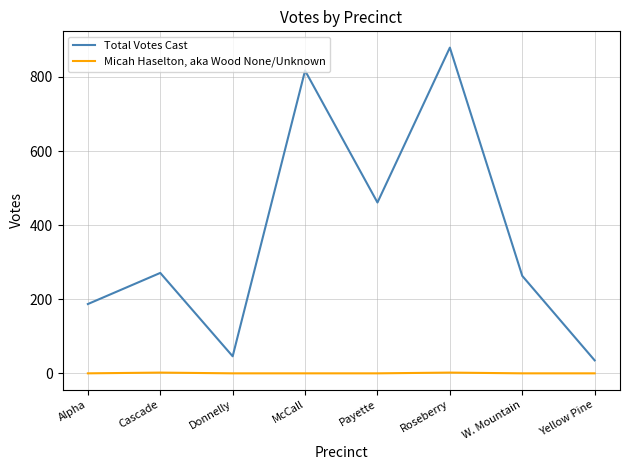

Is the value of Micah Haselton, aka Wood None/Unknown at McCall greater than the value of Total Votes Cast at Payette?

No